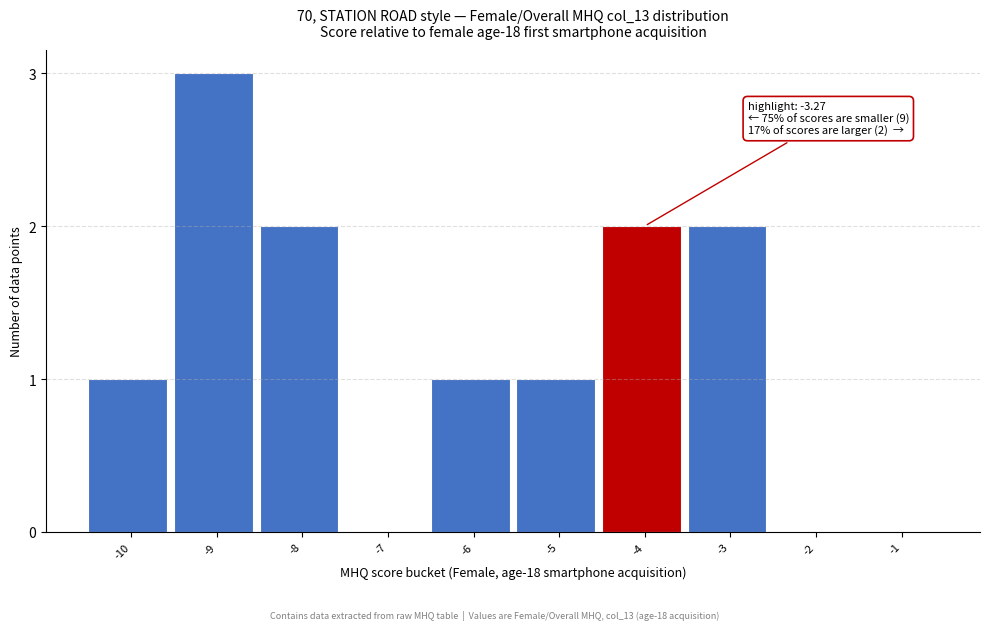

Reading left to right, transcribe all the data shown in this chart.

-10=1	-9=3	-8=2	-7=0	-6=1	-5=1	-4=2	-3=2	-2=0	-1=0